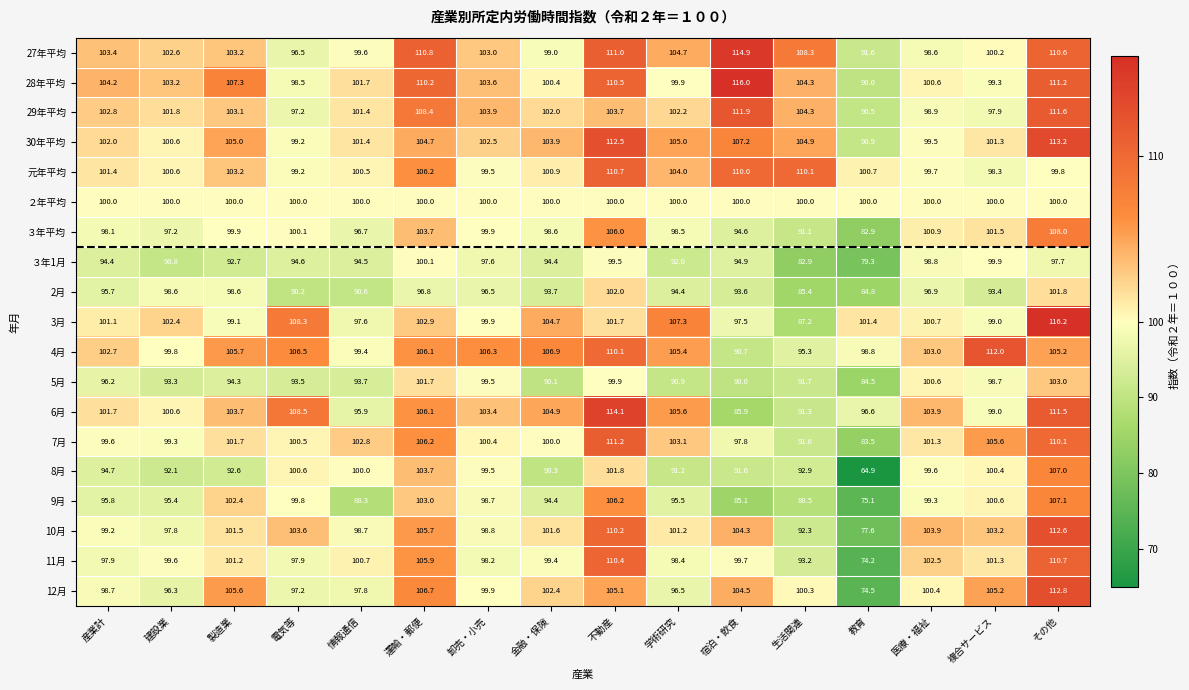

Which series has the widest spread of values?

8月